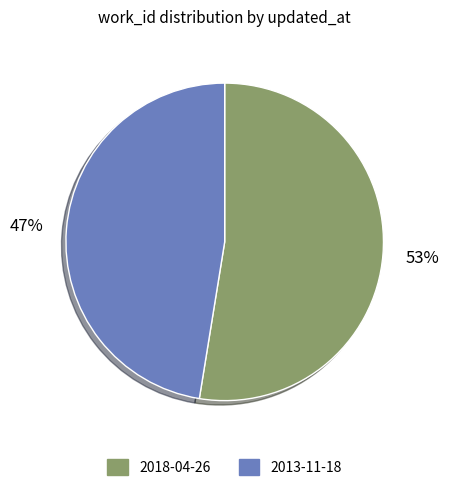

To the nearest percent, what percentage of the pie is 2018-04-26?

53%